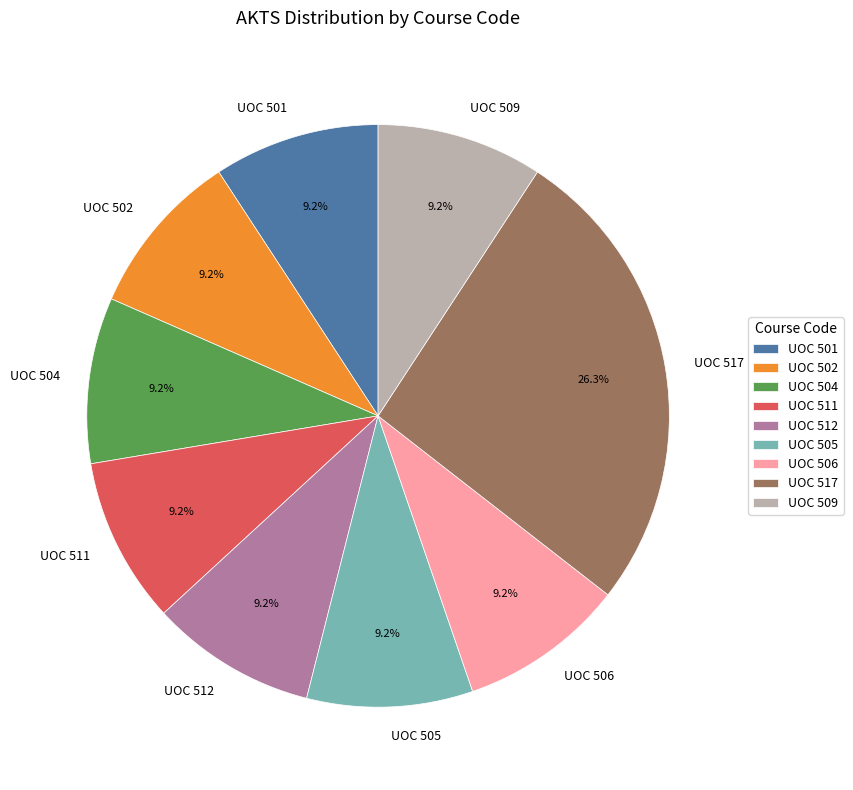

Which slice is the largest?

UOC 517